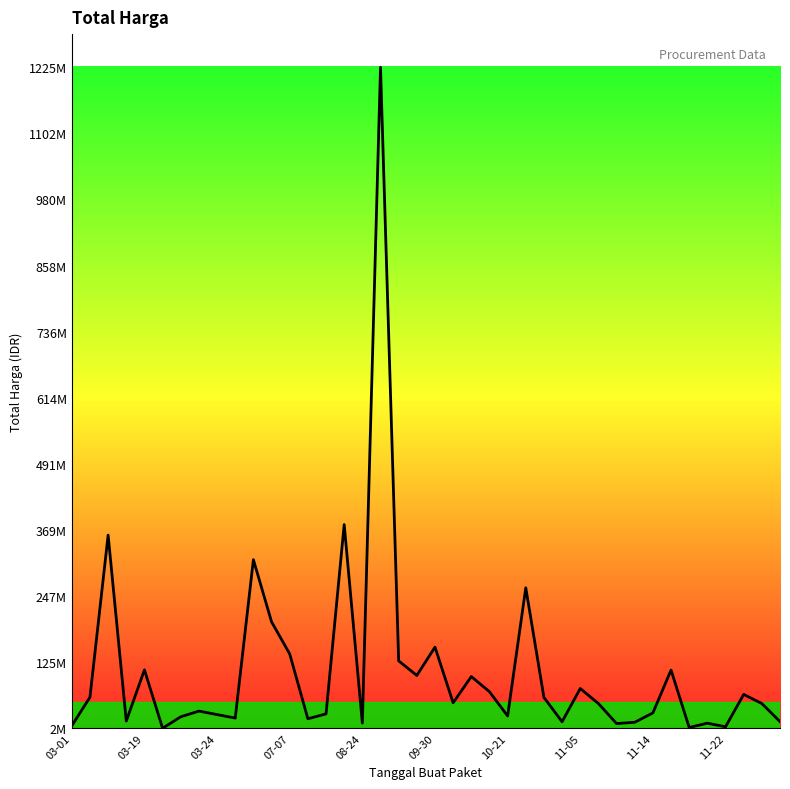

Does the chart display data point markers on the line(s)?

No